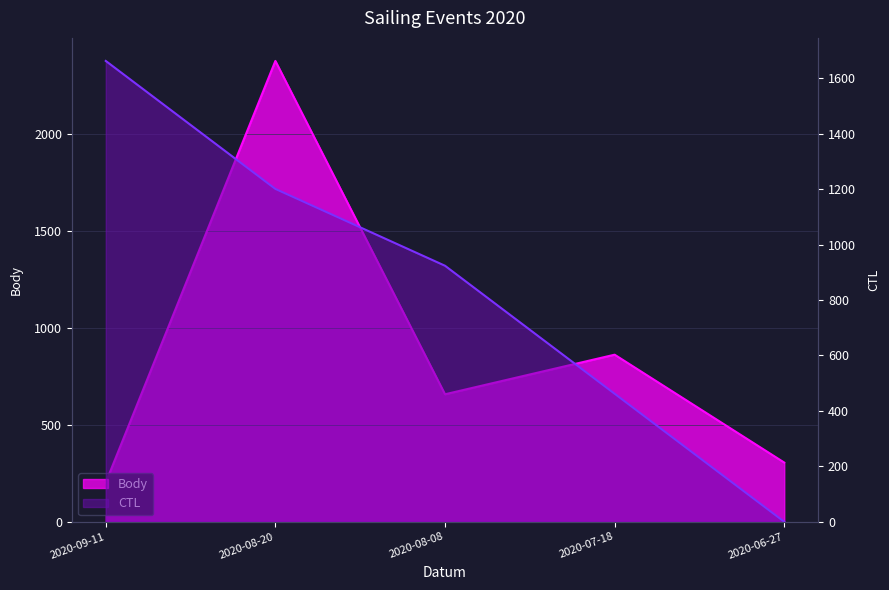

What position from the left is 2020-09-11?

1